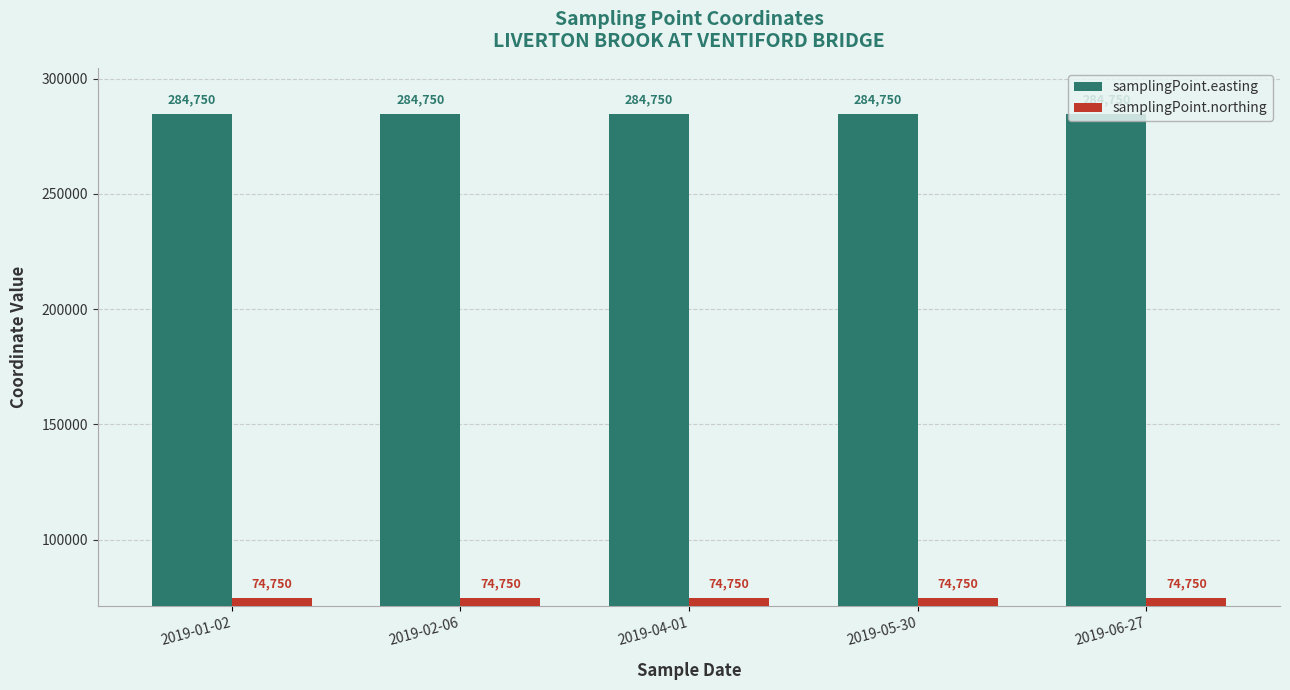

The samplingPoint.easting series shows 477751 at 2019-04-01. True or false?

False